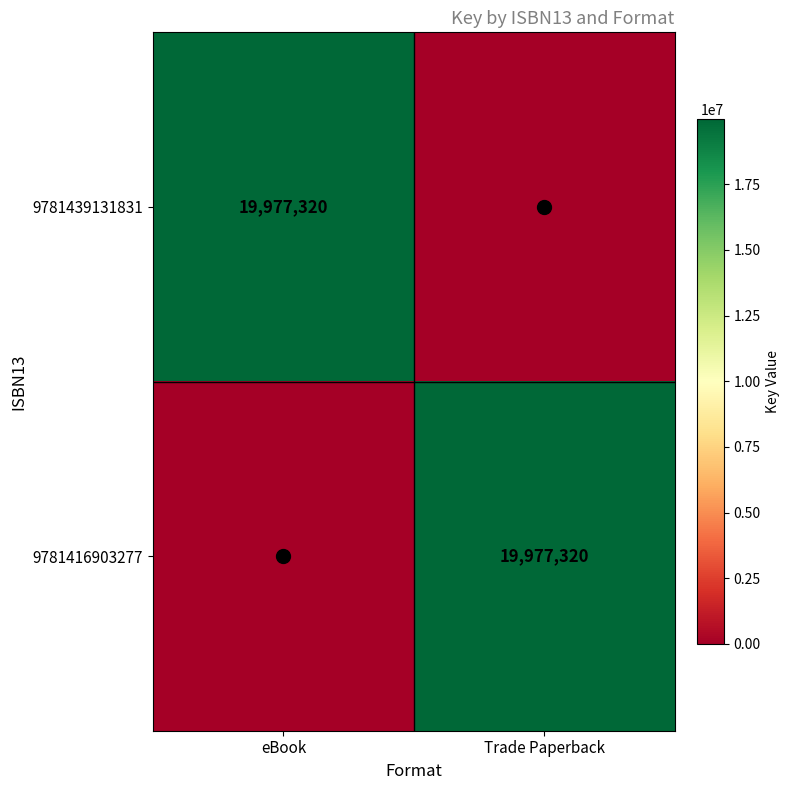

Between eBook and Trade Paperback, which is larger?

eBook